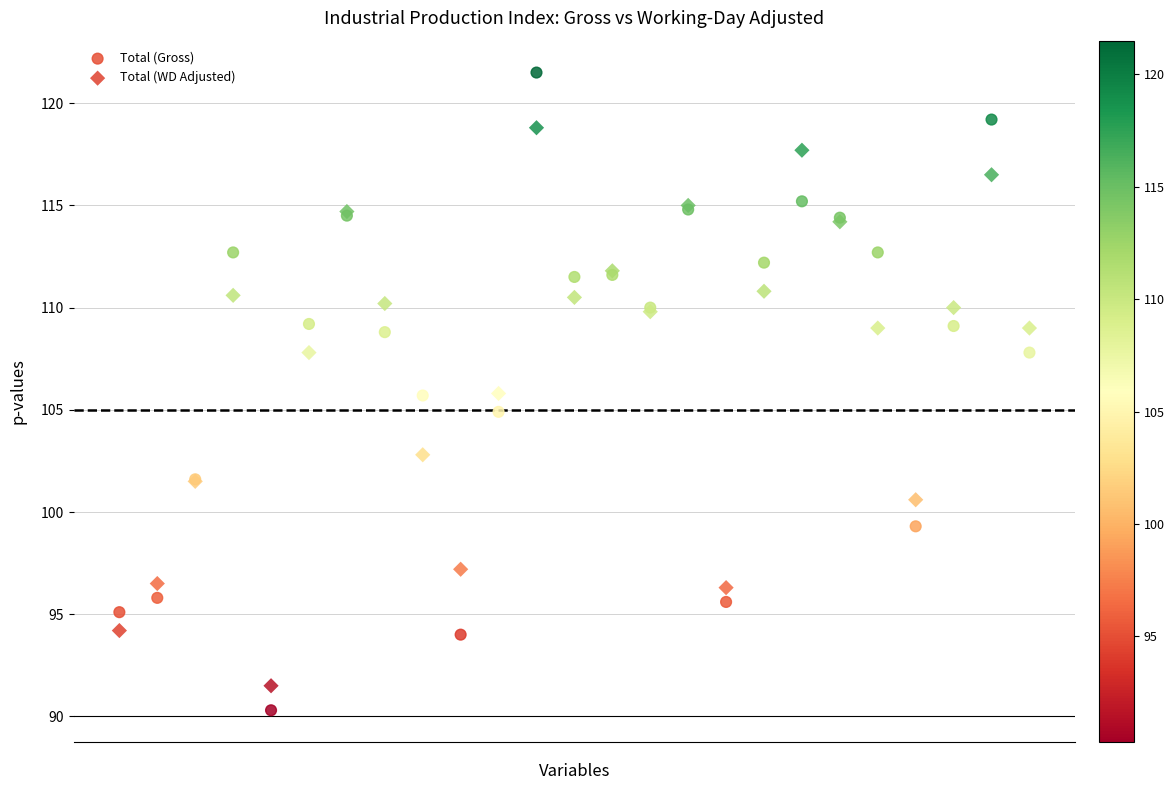

What are all the series names shown in the legend?

Total (Gross), Total (WD Adjusted)